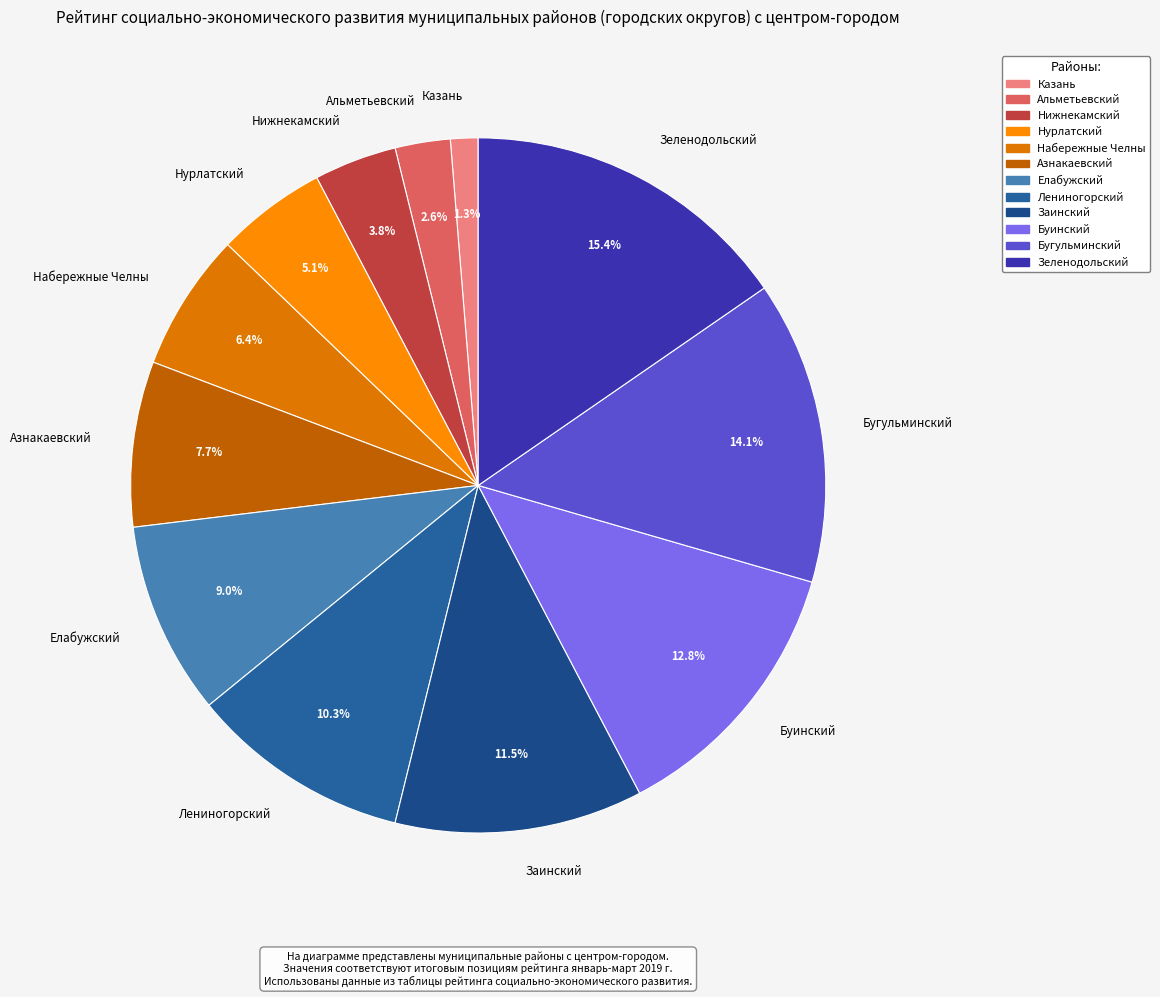

Approximately how many times larger is the value at Нижнекамский compared to Лениногорский?

0.4